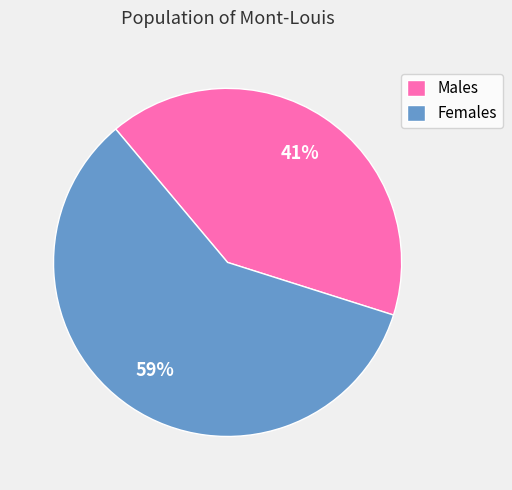

What percentage is the Males slice, to the nearest percent?

41%